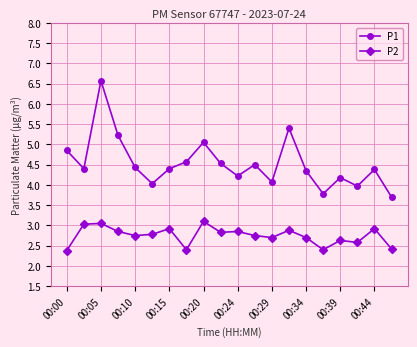

List the series in order of their overall mean, highest first.

P1, P2